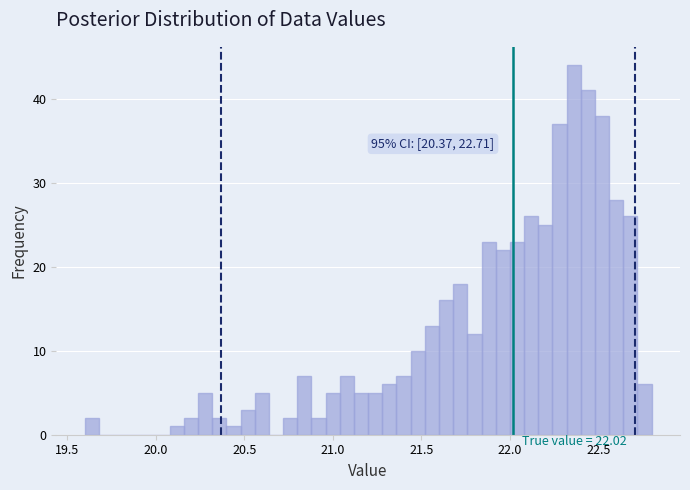

Read against the x-axis, roughly where is the centre of the tallest bar?

22.35